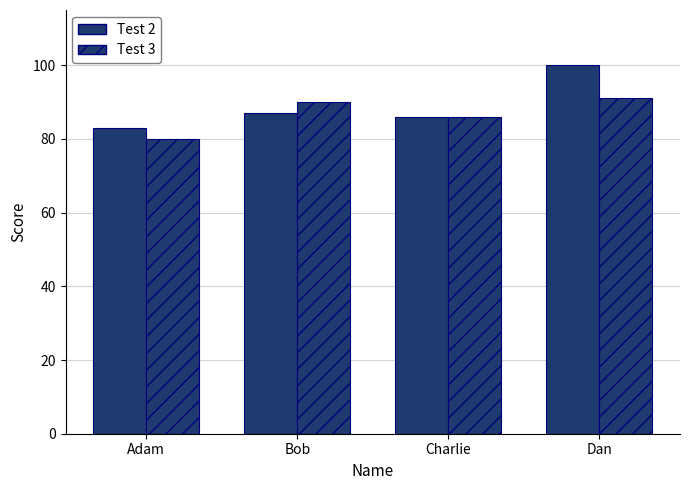

At which label is Test 3 closest to 85?

Charlie